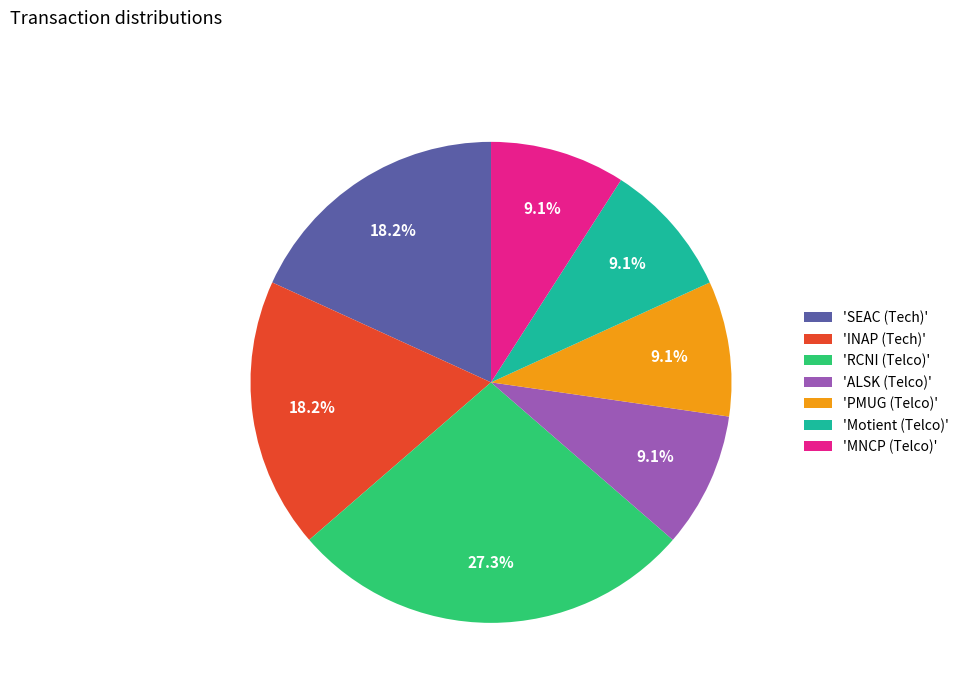

Which category has the biggest portion of the pie?

'RCNI (Telco)'